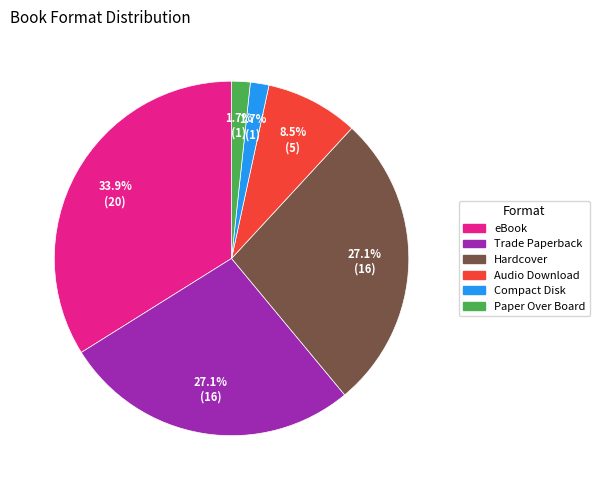

Combined, do Audio Download and eBook account for over 50%?

No